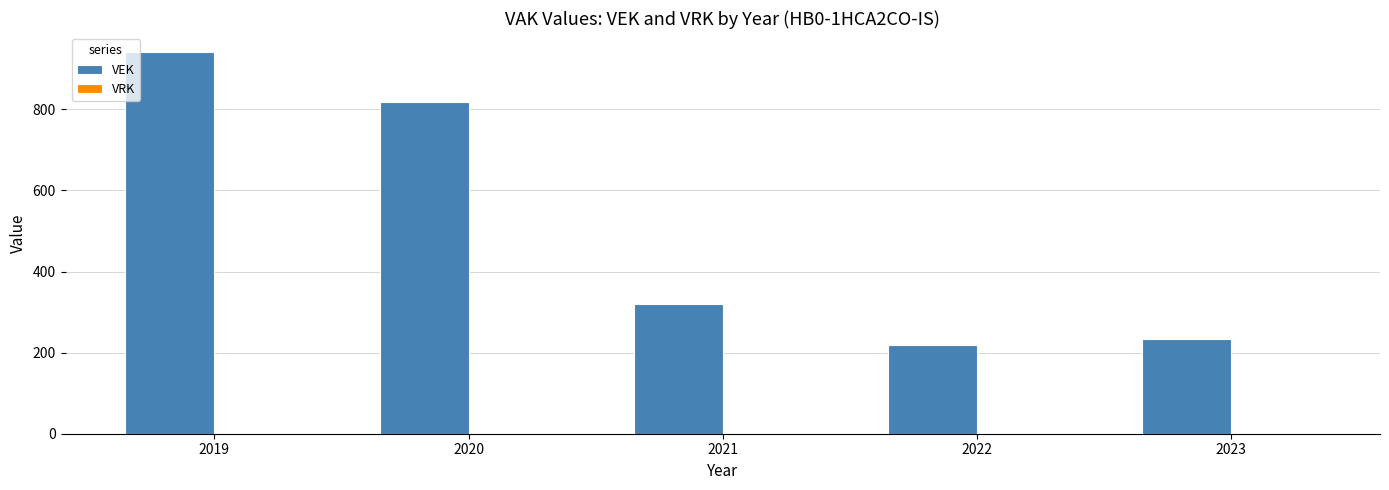

What is the change in value from 2020 to 2023?

-585